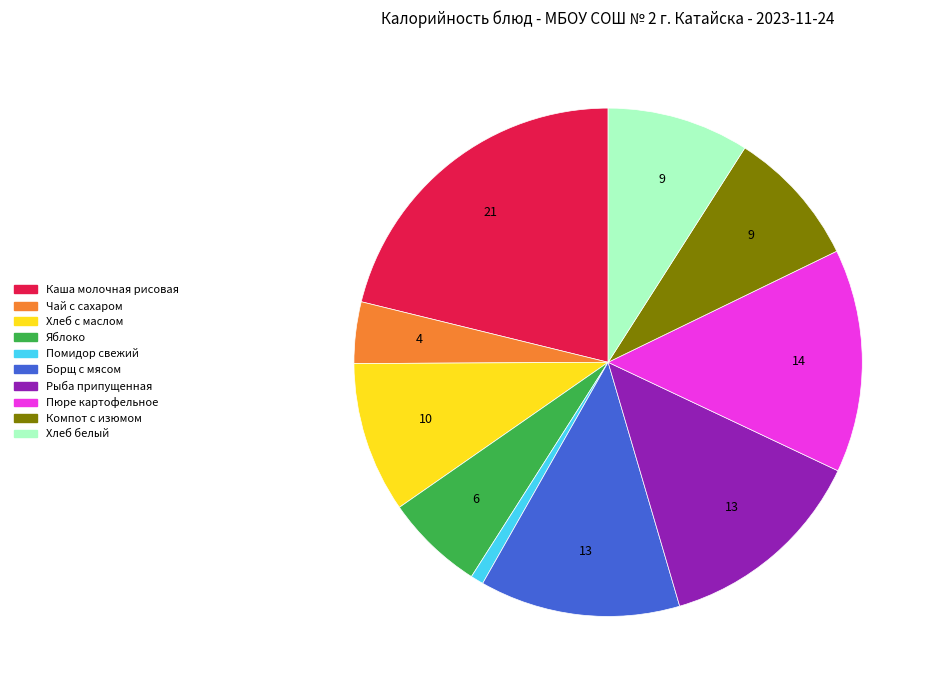

Is there any slice that represents more than half of the pie?

No